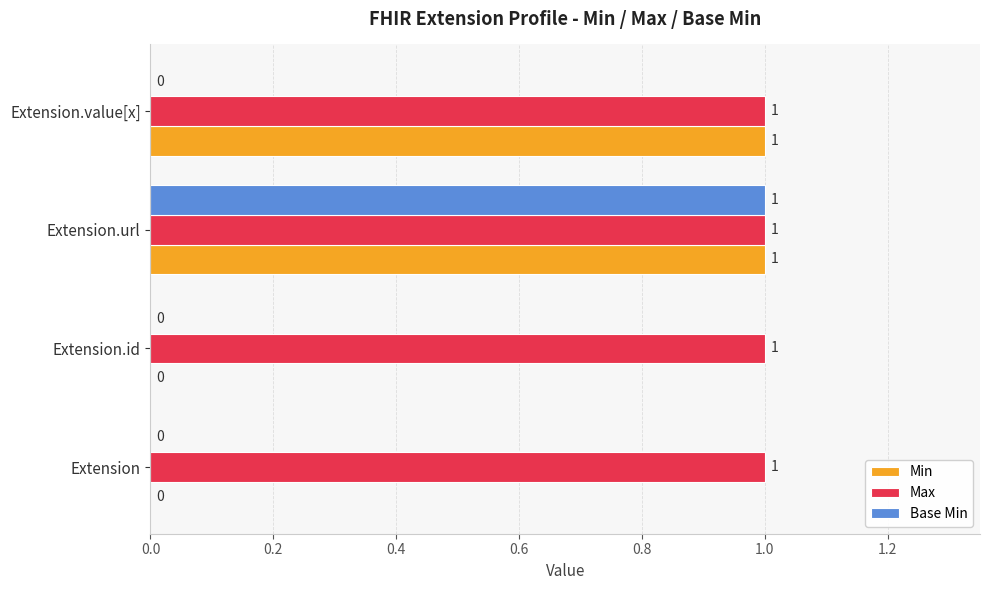

Is the value of Base Min at Extension.id greater than the value of Max at Extension?

No